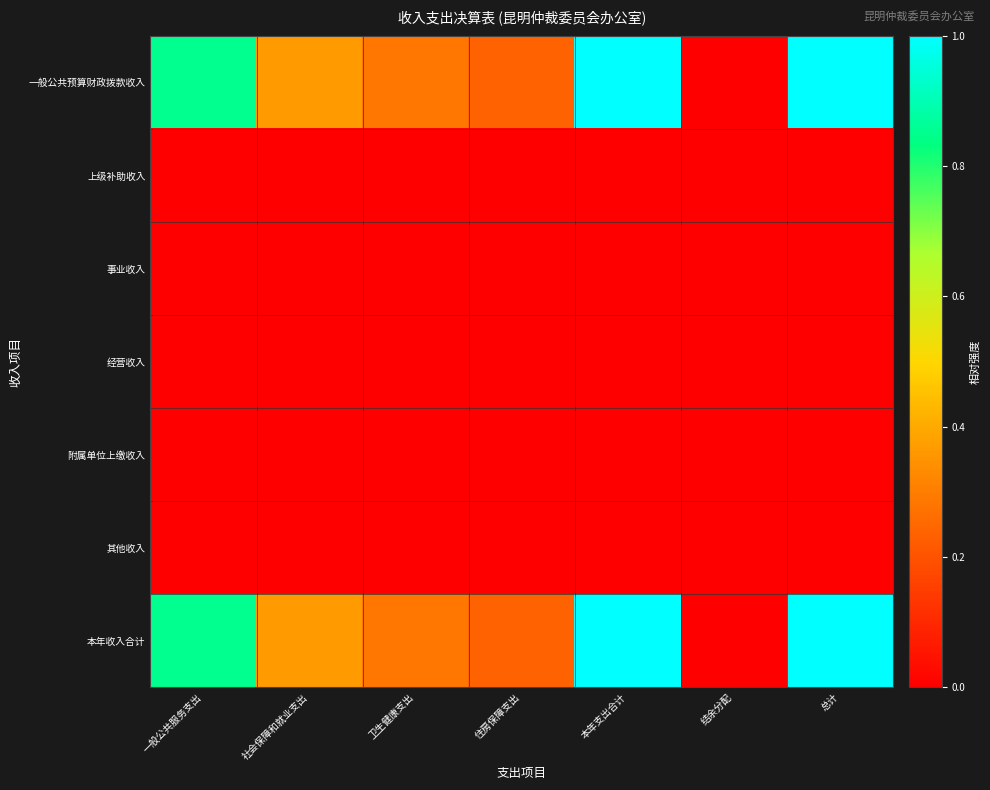

Reading left to right, what are all the values shown in this chart?

一般公共预算财政拨款收入: 一般公共服务支出=0.9	社会保障和就业支出=0.4	卫生健康支出=0.3	住房保障支出=0.2	本年支出合计=1.0	结余分配=0.0	总计=1.0
上级补助收入: 一般公共服务支出=0.0	社会保障和就业支出=0.0	卫生健康支出=0.0	住房保障支出=0.0	本年支出合计=0.0	结余分配=0.0	总计=0.0
事业收入: 一般公共服务支出=0.0	社会保障和就业支出=0.0	卫生健康支出=0.0	住房保障支出=0.0	本年支出合计=0.0	结余分配=0.0	总计=0.0
经营收入: 一般公共服务支出=0.0	社会保障和就业支出=0.0	卫生健康支出=0.0	住房保障支出=0.0	本年支出合计=0.0	结余分配=0.0	总计=0.0
附属单位上缴收入: 一般公共服务支出=0.0	社会保障和就业支出=0.0	卫生健康支出=0.0	住房保障支出=0.0	本年支出合计=0.0	结余分配=0.0	总计=0.0
其他收入: 一般公共服务支出=0.0	社会保障和就业支出=0.0	卫生健康支出=0.0	住房保障支出=0.0	本年支出合计=0.0	结余分配=0.0	总计=0.0
本年收入合计: 一般公共服务支出=0.9	社会保障和就业支出=0.4	卫生健康支出=0.3	住房保障支出=0.2	本年支出合计=1.0	结余分配=0.0	总计=1.0